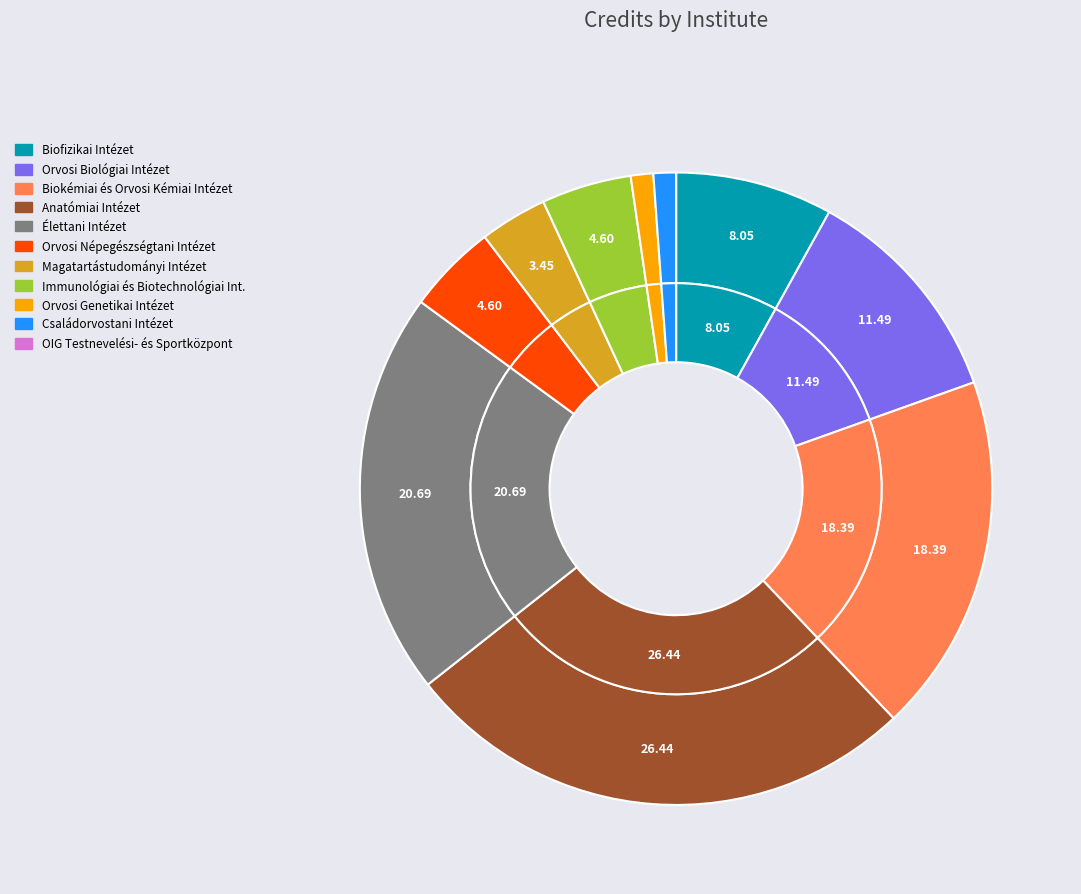

Does OIG Testnevelési- és Sportközpont represent more than half of the total?

No